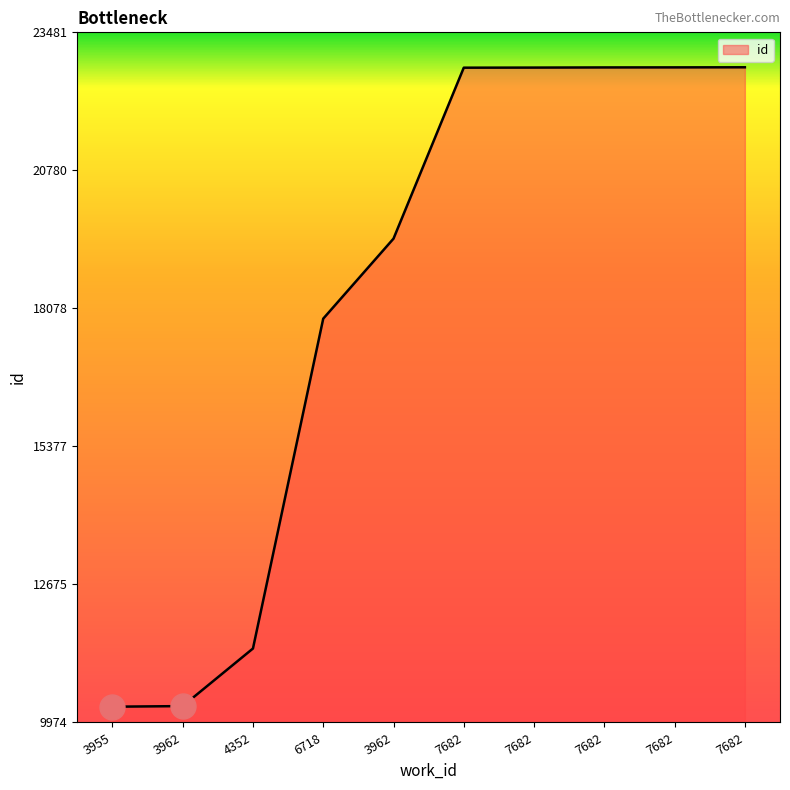

How many lines are shown in the chart?

1